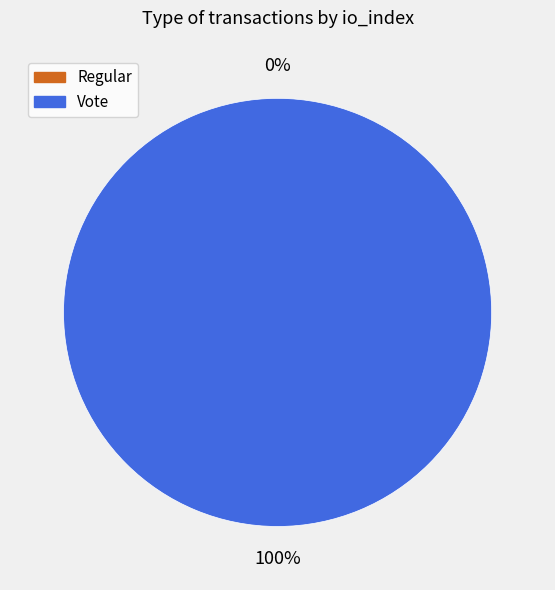

What is the smallest slice in the pie chart?

Regular